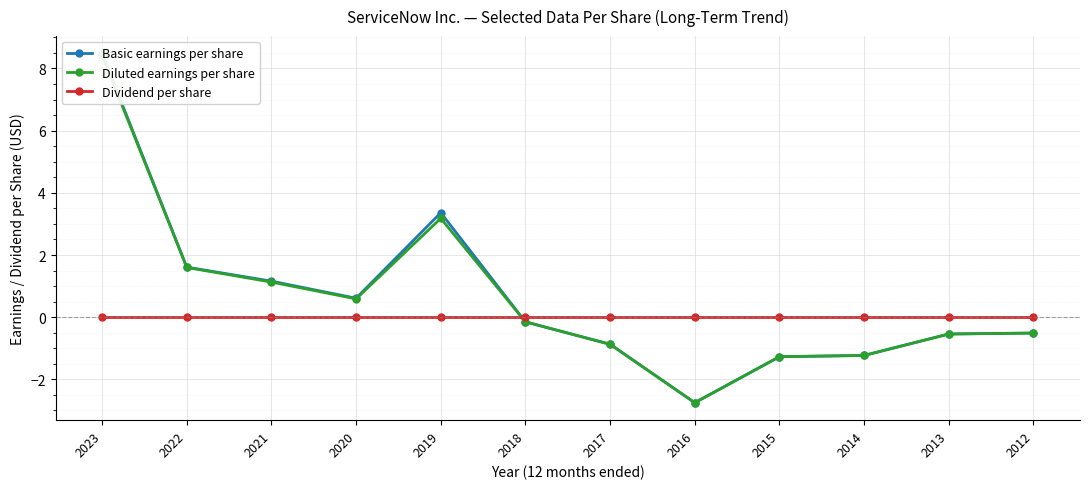

How many data points in Diluted earnings per share are less than 0?

7